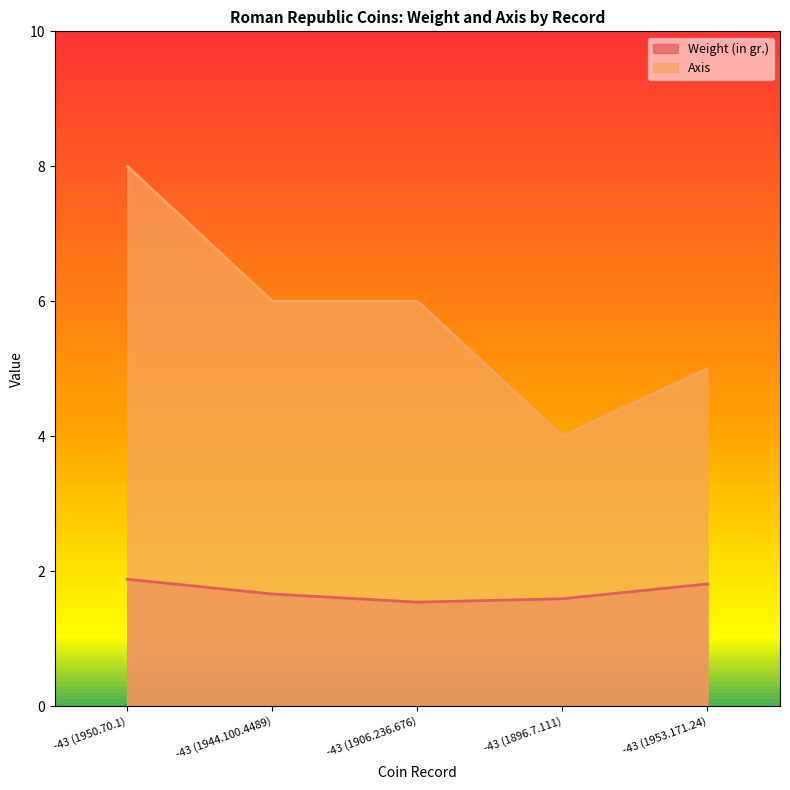

Between -43 (1896.7.111) and -43 (1944.100.4489), which is larger?

-43 (1944.100.4489)